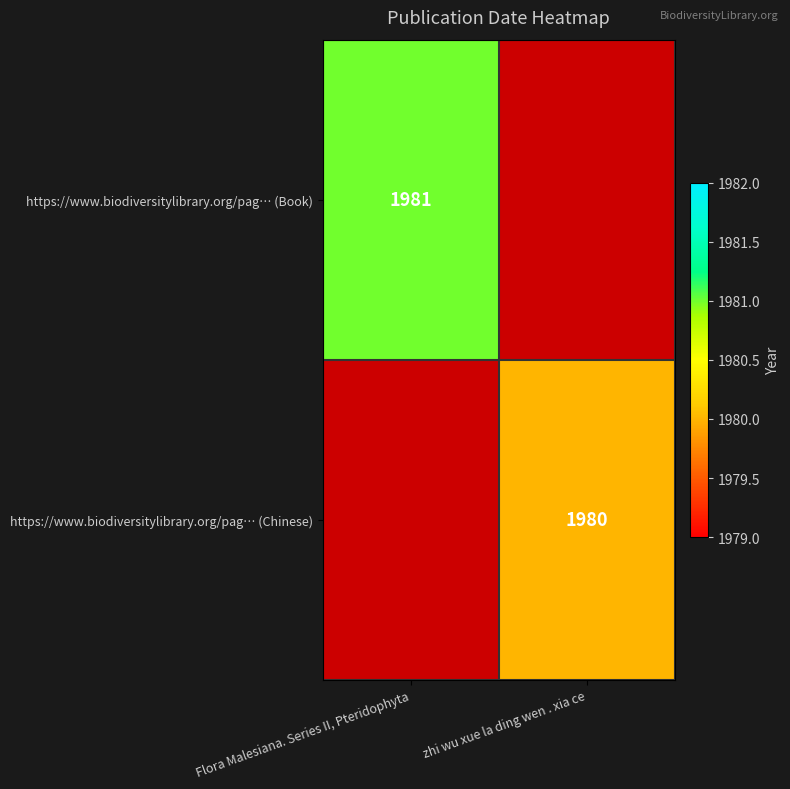

The https://www.biodiversitylibrary.org/pag… (Book) series shows 1981 at Flora Malesiana. Series II, Pteridophyta. True or false?

True